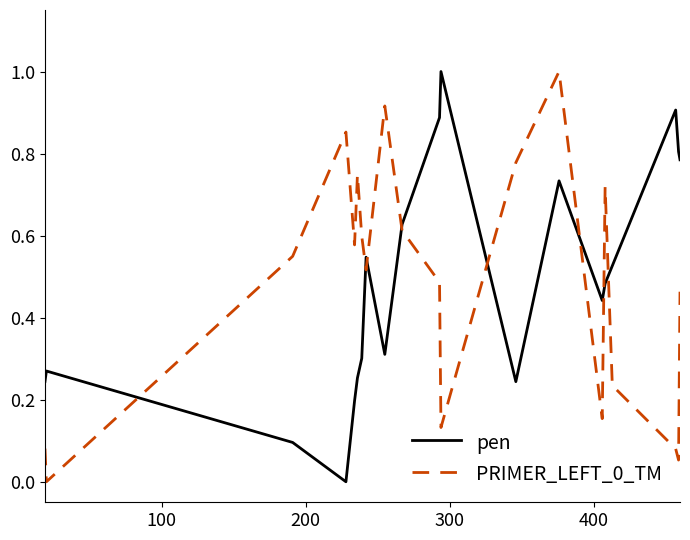

Which series ends up on top after the final intersection of PRIMER_LEFT_0_TM and pen?

pen